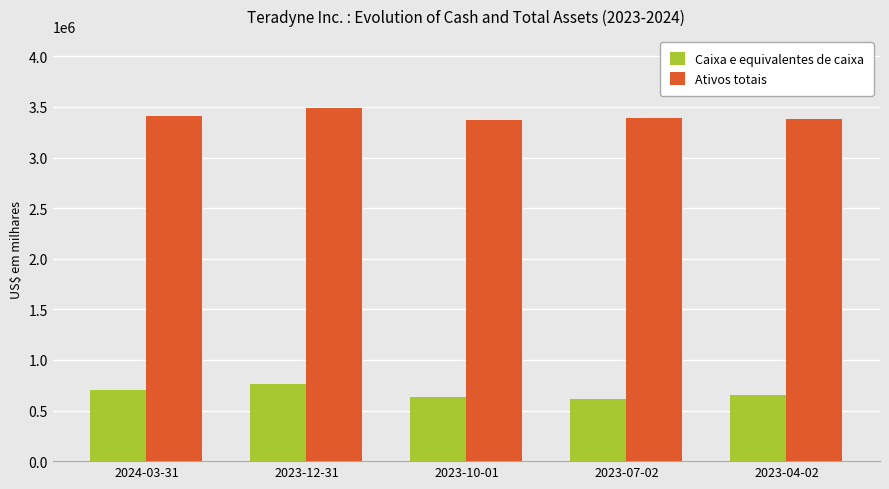

Which category has the highest value in the Ativos totais series?

2023-12-31